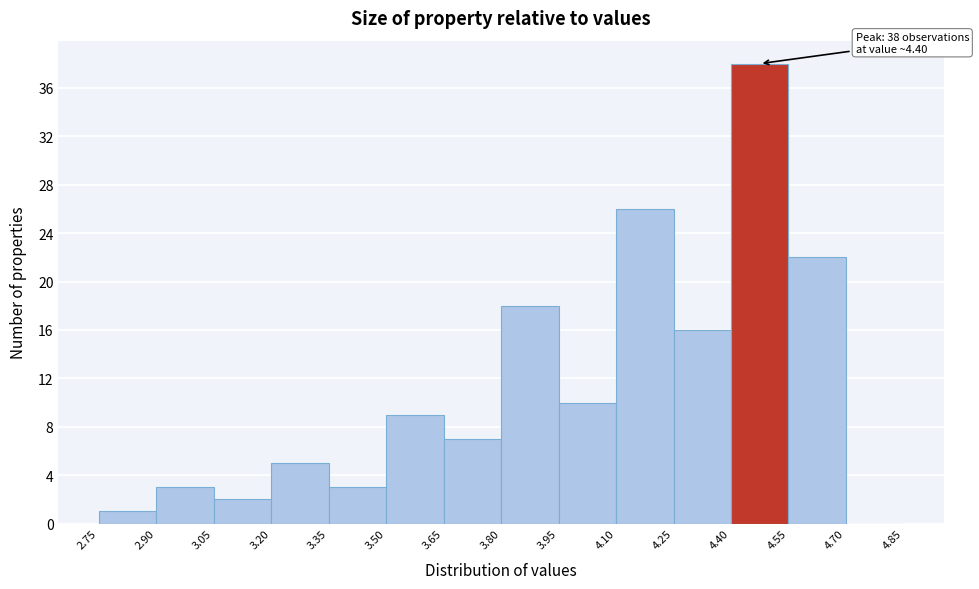

Which range on the x-axis has the tallest bar?

4.40 to 4.55